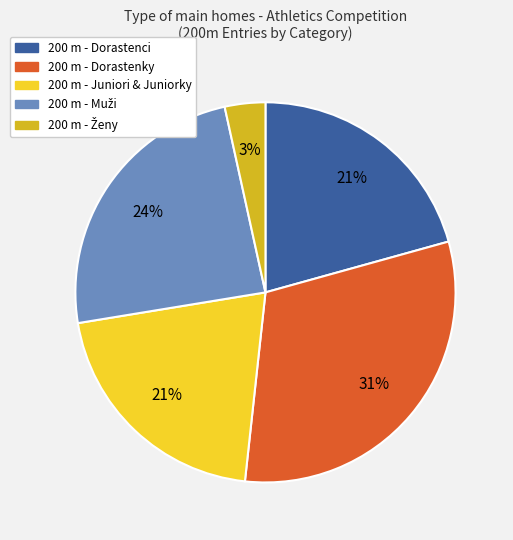

To the nearest percent, what is the difference between the largest and smallest slice percentages?

28%